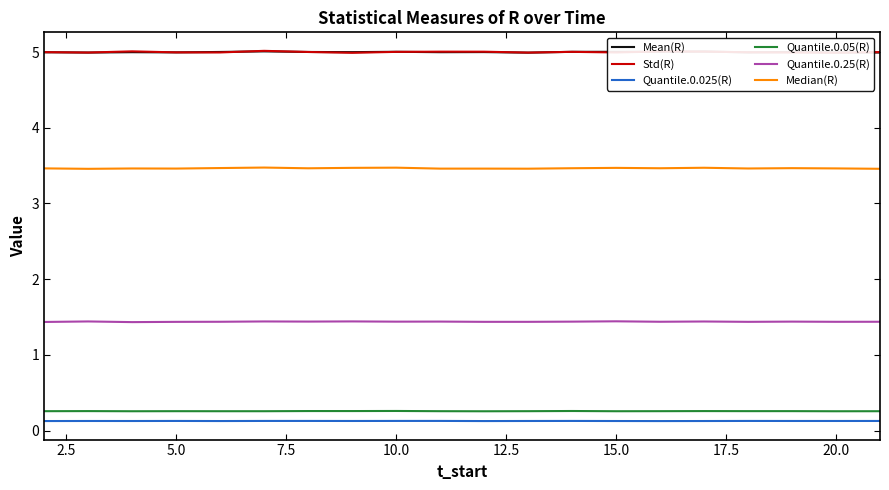

True or false: Quantile.0.25(R) and Std(R) intersect in this chart.

False